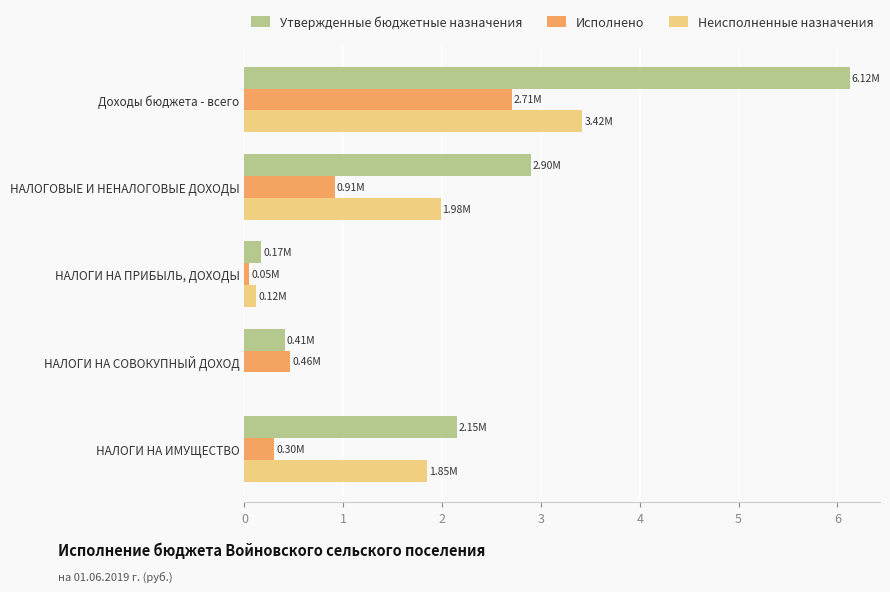

At which label does Исполнено reach its peak?

Доходы бюджета - всего